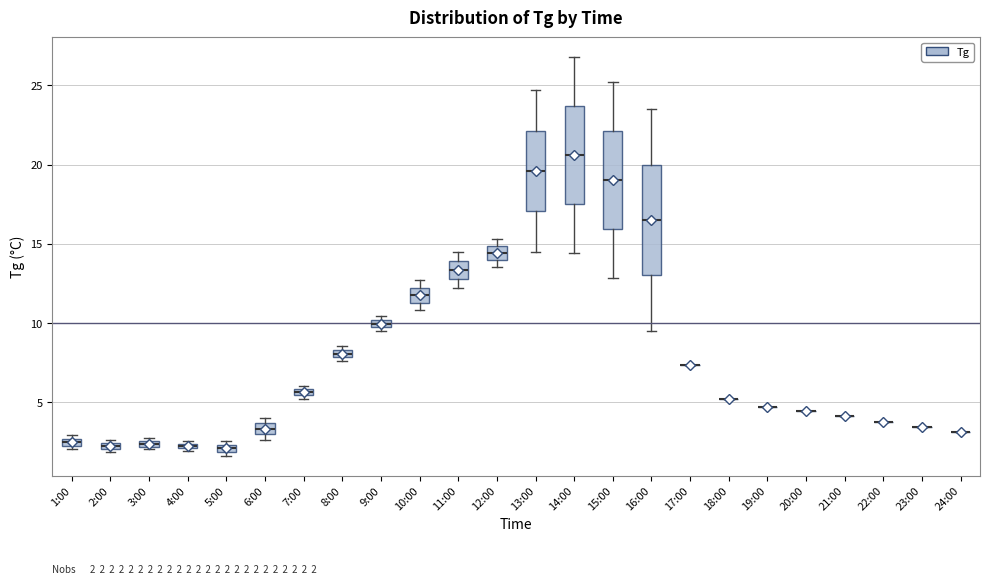

Comparing the boxes themselves (not the whiskers), which one is the tallest?

16:00